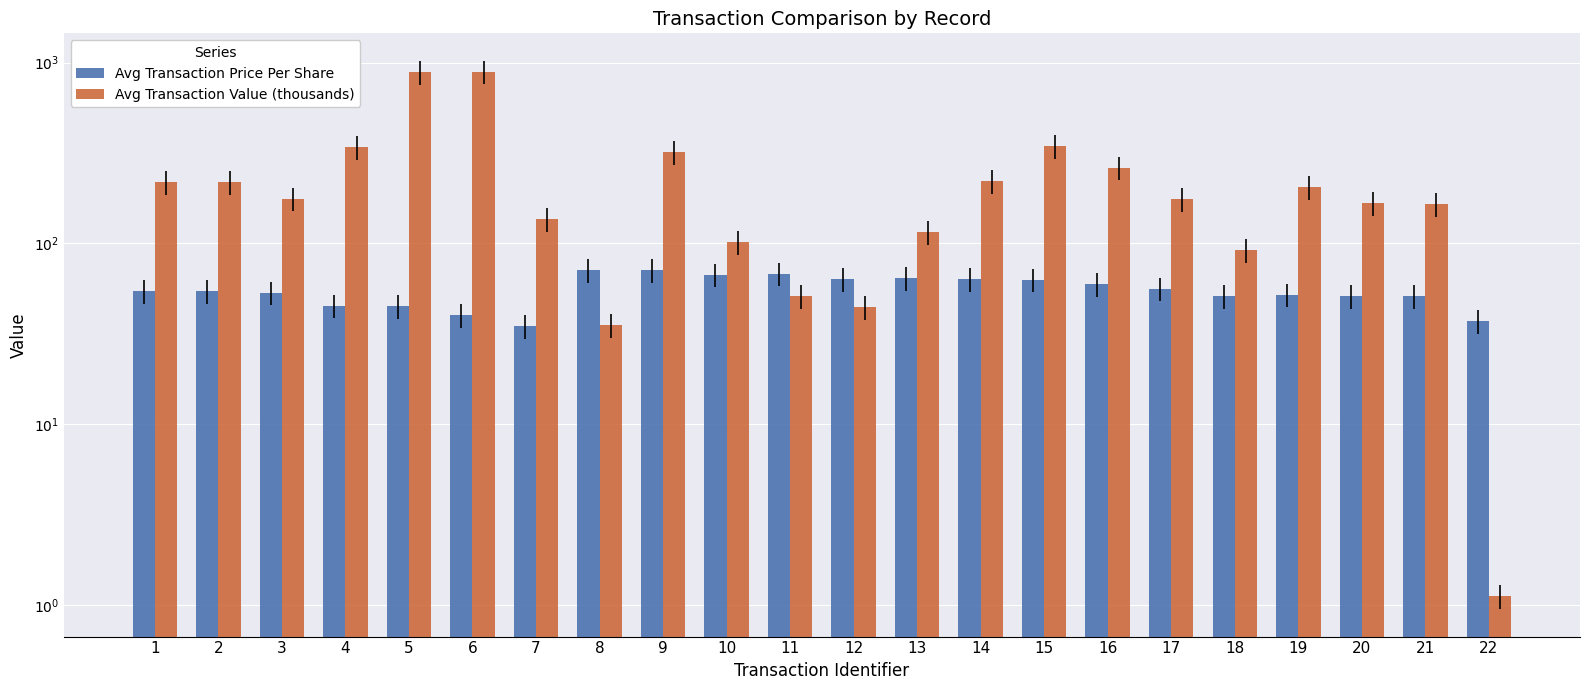

Which series has the largest total across all categories?

Avg Transaction Value (thousands)